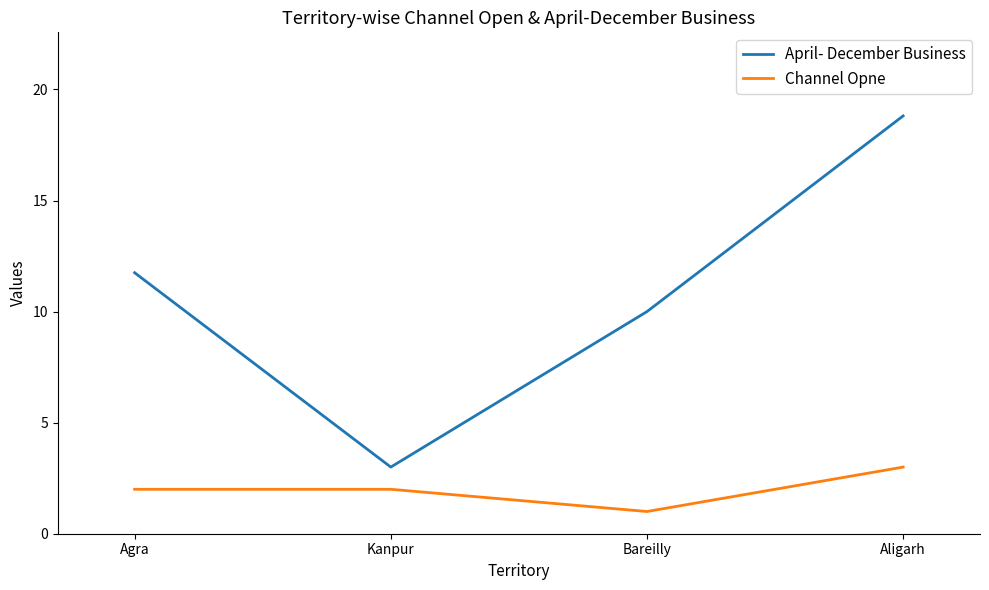

True or false: April- December Business and Channel Opne cross at least once.

False